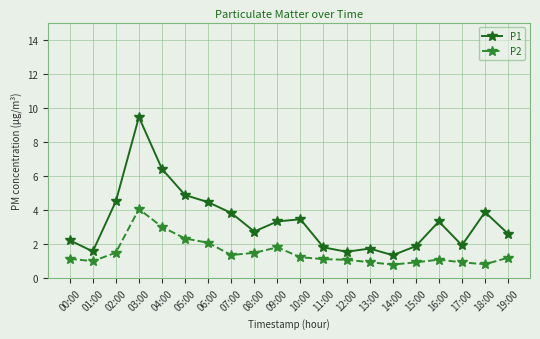

What is the sum of the P2 values at 00:00 and 16:00?

2.2